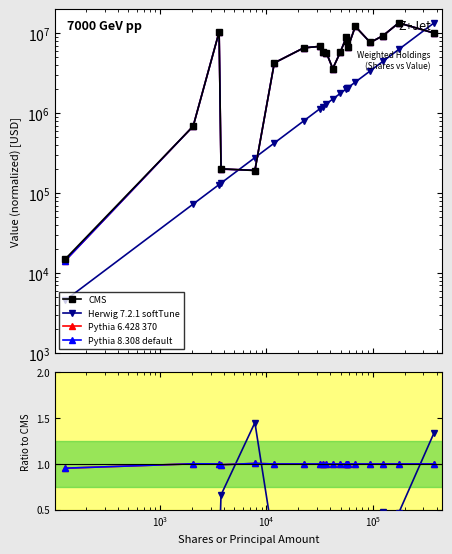

Is the value of Pythia 8.308 default at $\mathdefault{10^{6}}$ greater than the value of CMS at $\mathdefault{10^{5}}$?

No